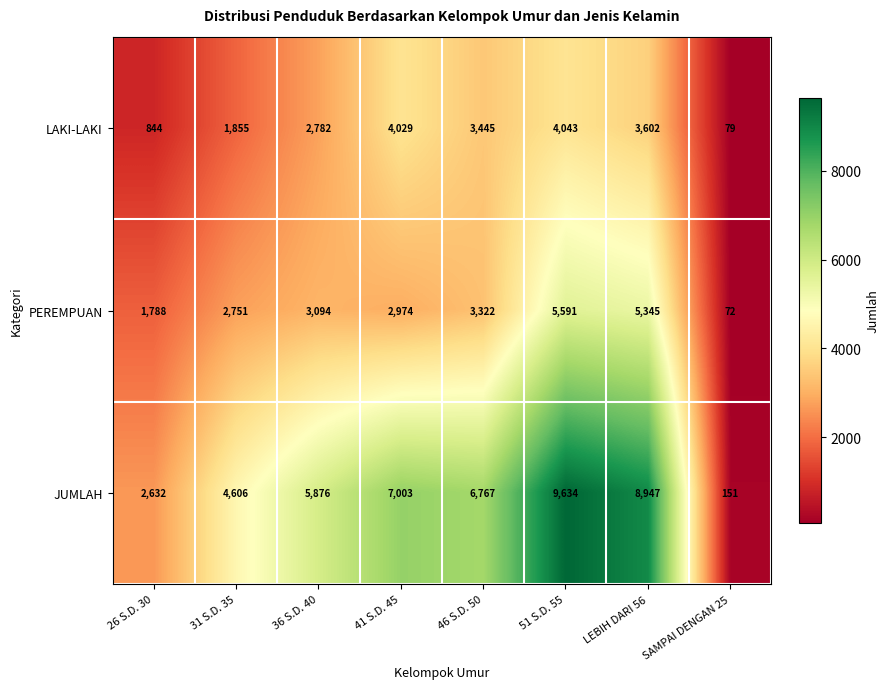

What is the approximate value of LAKI-LAKI at 26 S.D. 30?

844